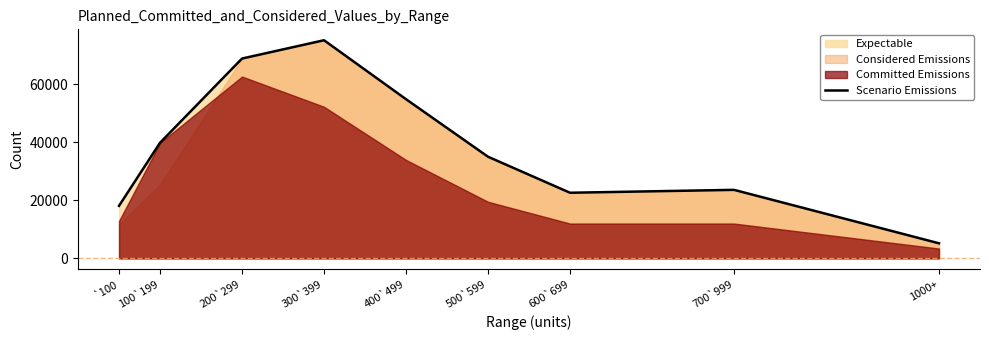

What is the maximum value shown in the chart?

75100